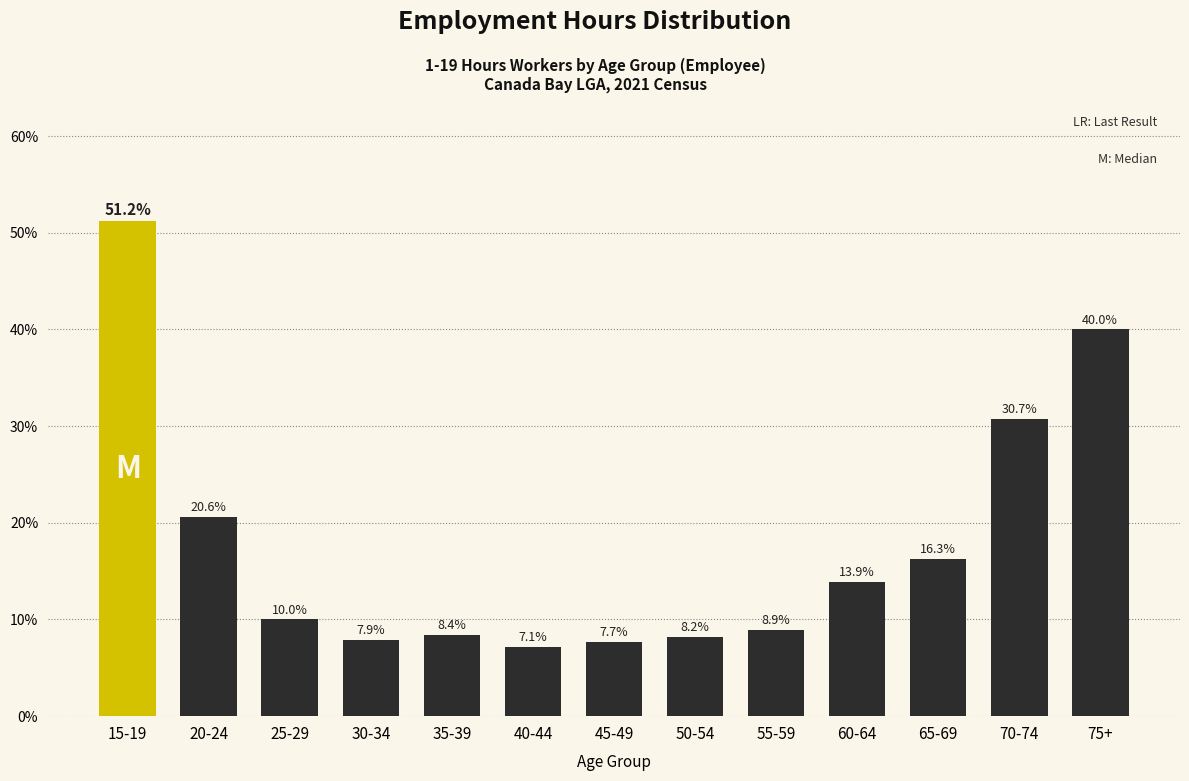

Reading right to left, list all the values displayed in this chart.

40.0	30.7	16.3	13.9	8.9	8.2	7.7	7.1	8.4	7.9	10.0	20.6	51.2